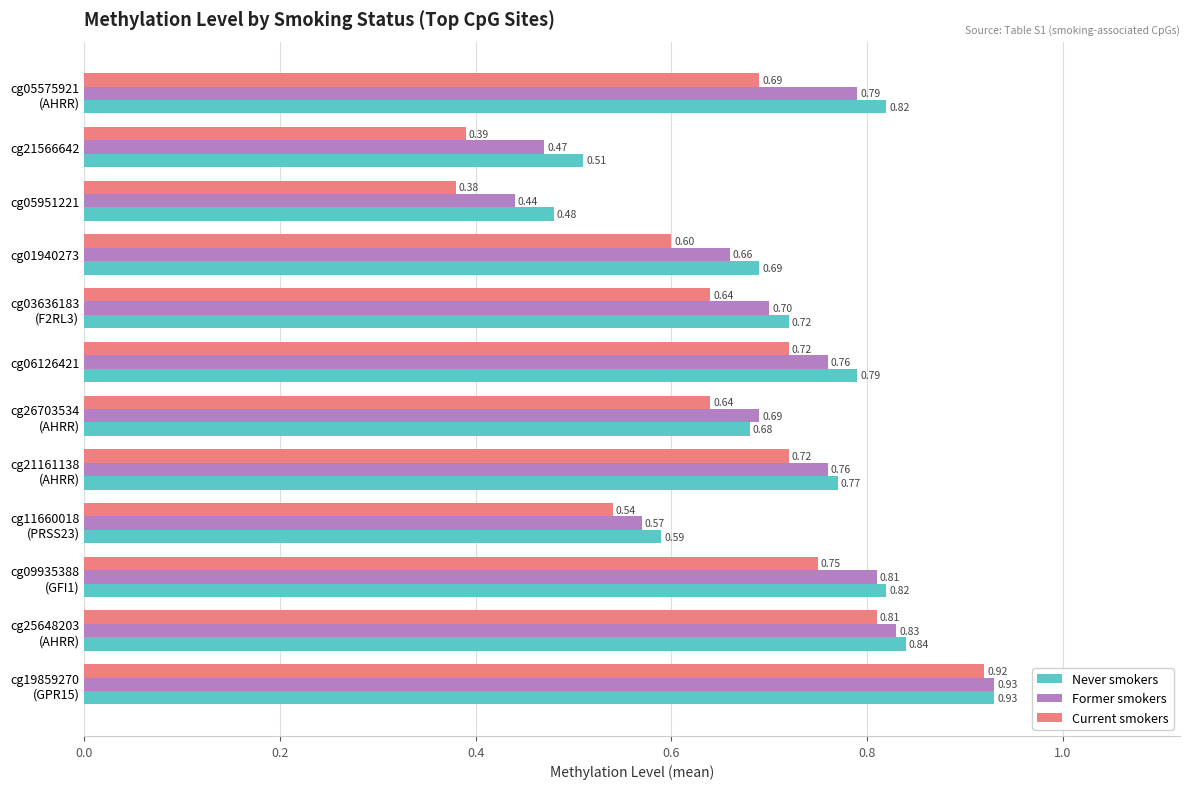

What is the average value of the Never smokers series?

0.7